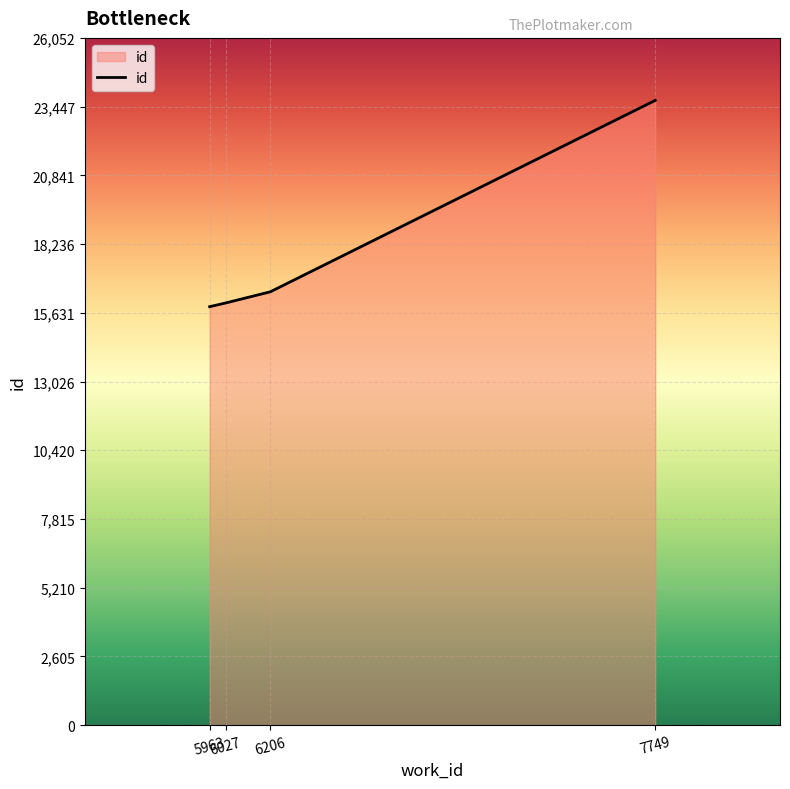

What is the minimum value shown in the chart?

15863